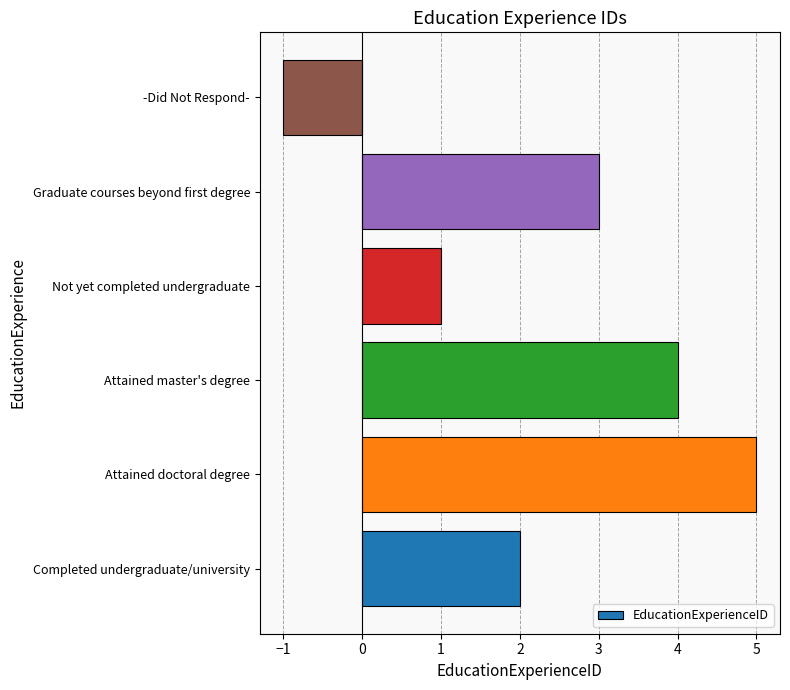

How many categories are shown in the chart?

6